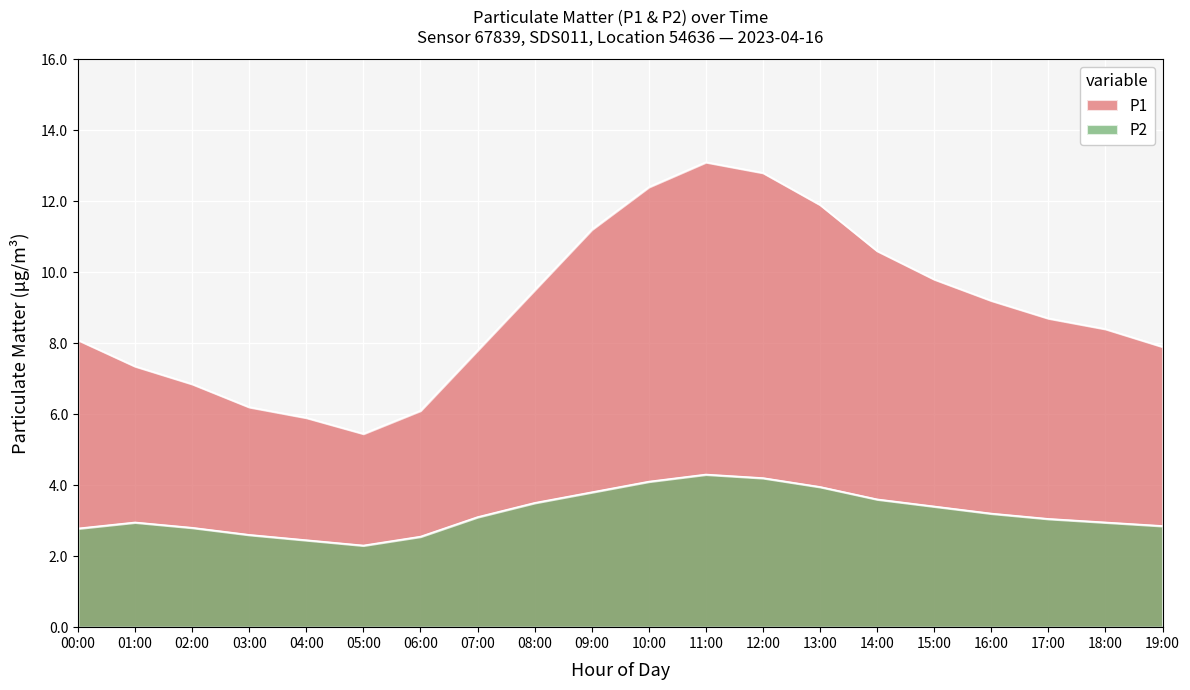

The P1 series shows 6.1 at 06:00. True or false?

True